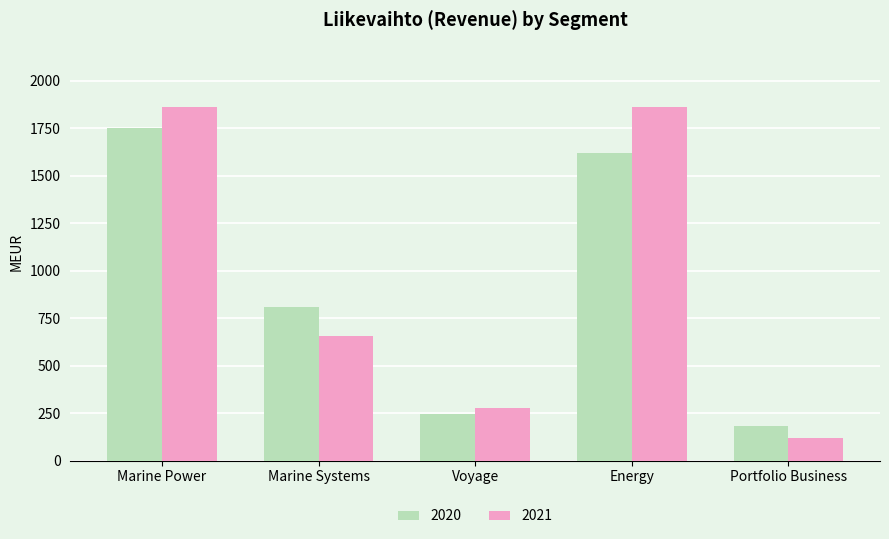

What is the label of the 5th bar from the right?

Marine Power